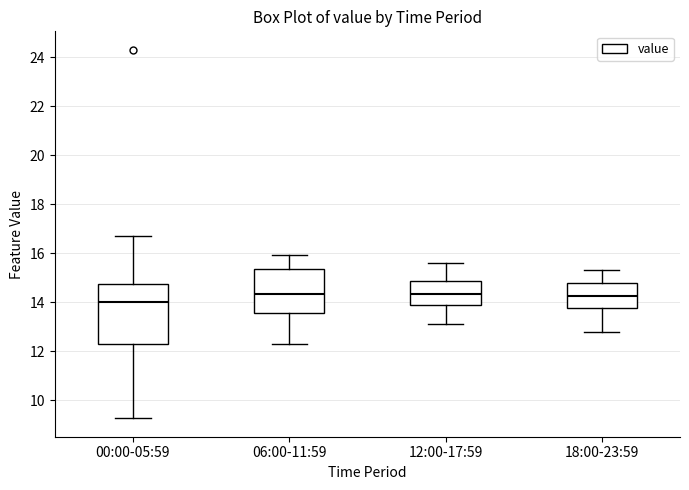

Reading left to right, transcribe this box plot: for each box, give where its median line is, the range the box spans, and where its two whiskers end, as read against the y-axis. The values are not printed on the chart, so give them approximately, as read against the axis.

00:00-05:59: median 14.0, box 12.2 to 14.8, whiskers 9.2 to 16.8
06:00-11:59: median 14.4, box 13.6 to 15.4, whiskers 12.4 to 16.0
12:00-17:59: median 14.4, box 13.8 to 14.8, whiskers 13.2 to 15.6
18:00-23:59: median 14.2, box 13.8 to 14.8, whiskers 12.8 to 15.4